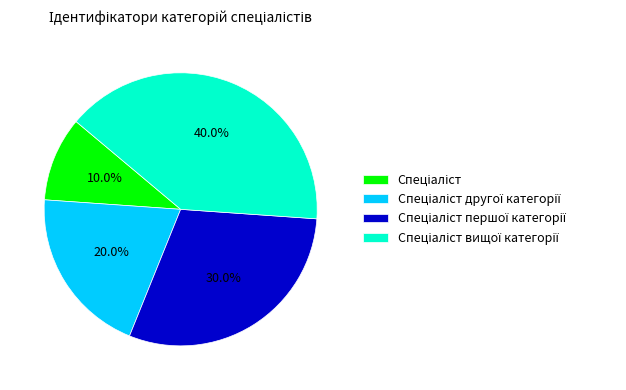

Count the number of slices in the pie.

4